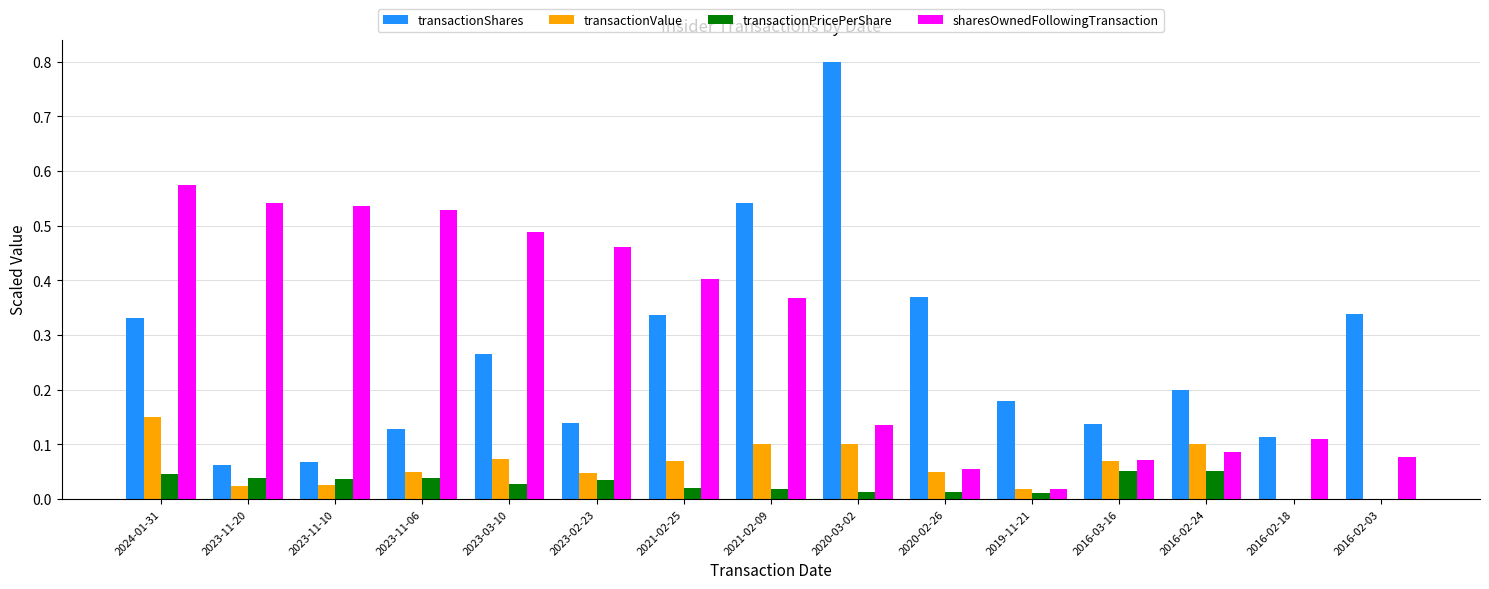

Are the bars horizontal?

No